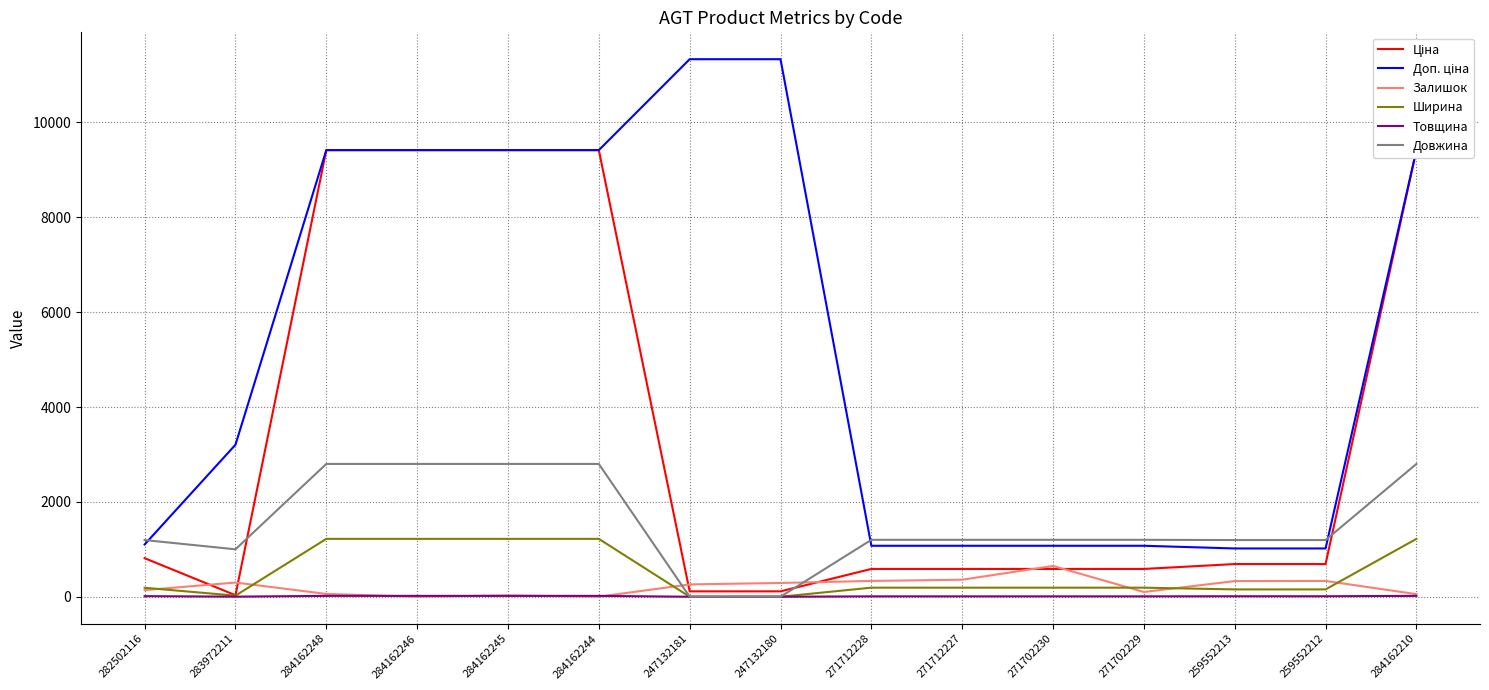

Which series changed the most between 284162245 and 271712228?

Ціна